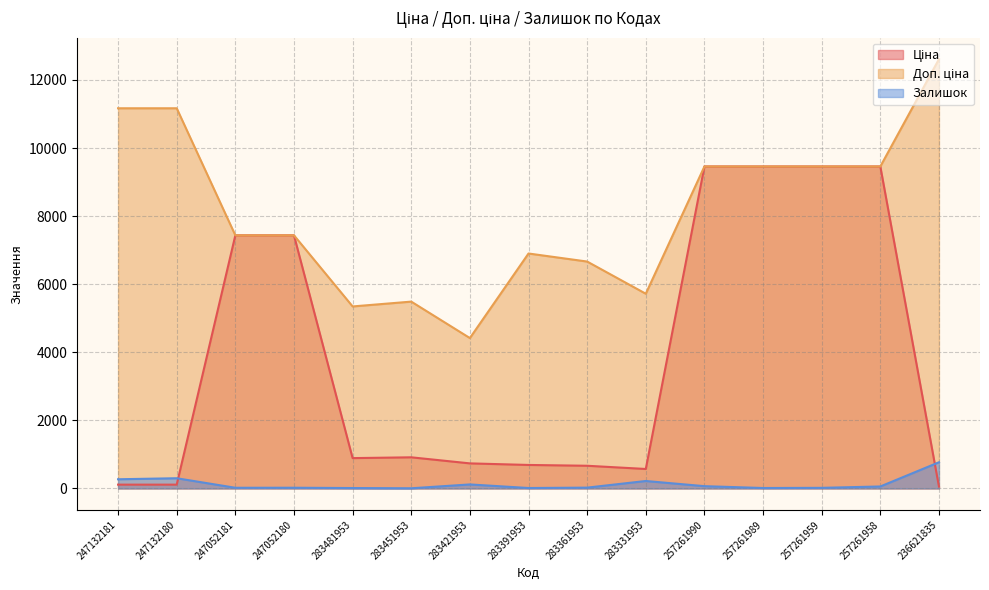

What position from the right is 247132180?

14